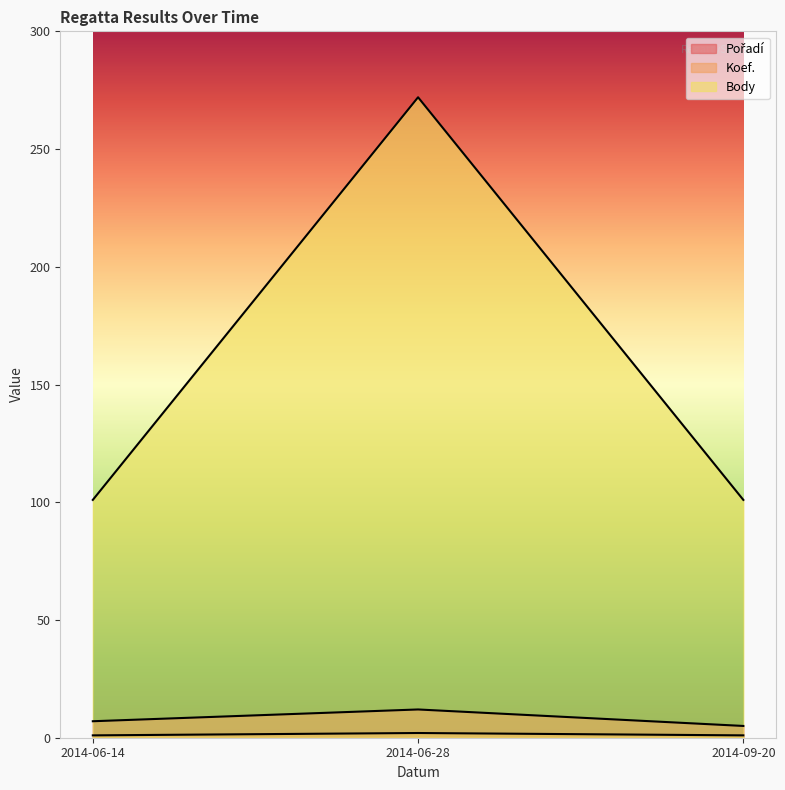

Which series changed the most between 2014-06-28 and 2014-09-20?

Body